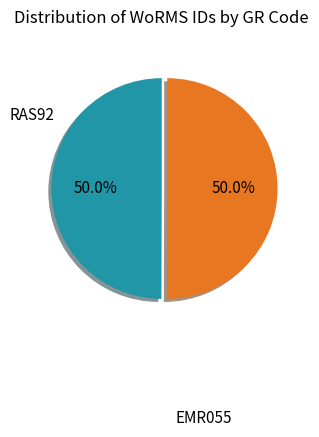

Which slice is the smallest?

EMR055